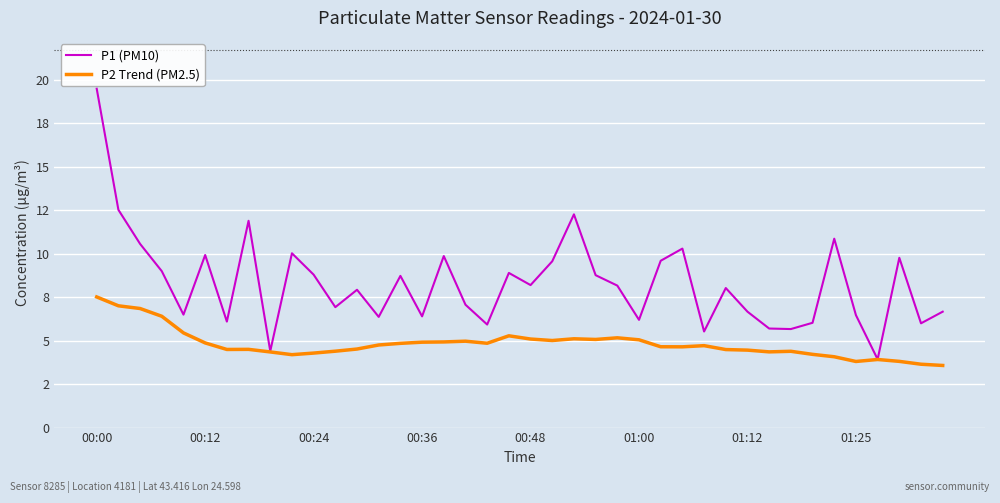

True or false: P2 Trend (PM2.5) and P1 (PM10) intersect in this chart.

False